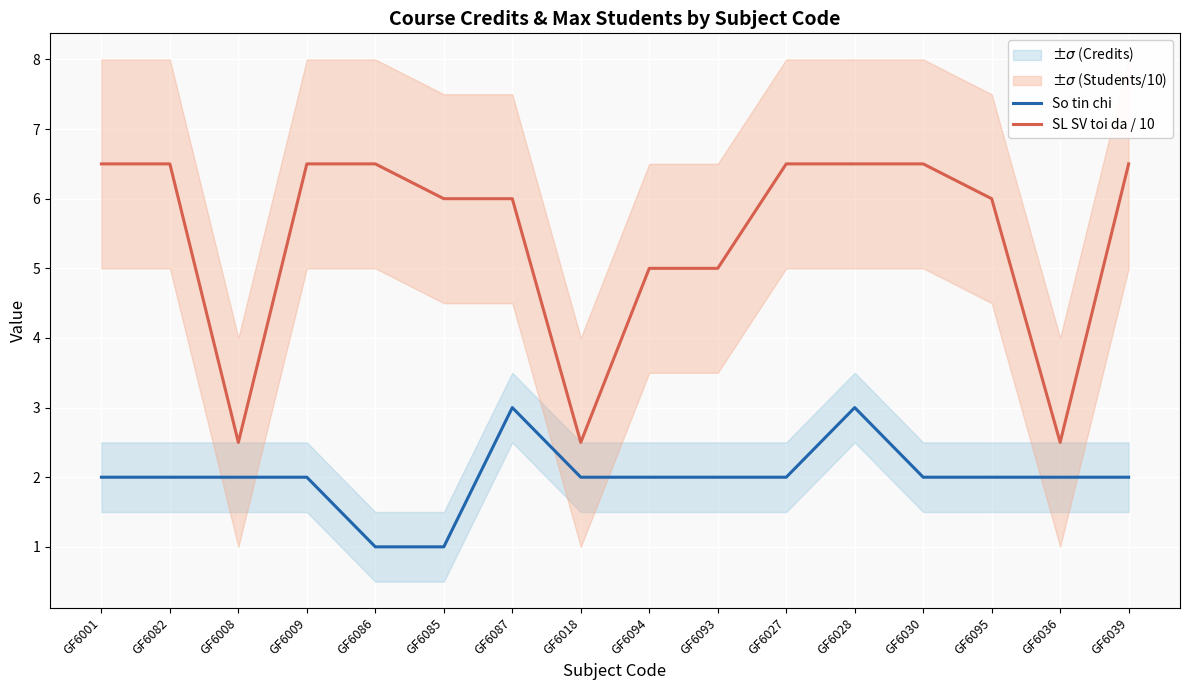

What is the value of the So tin chi point at the 1st from the left?

2.0